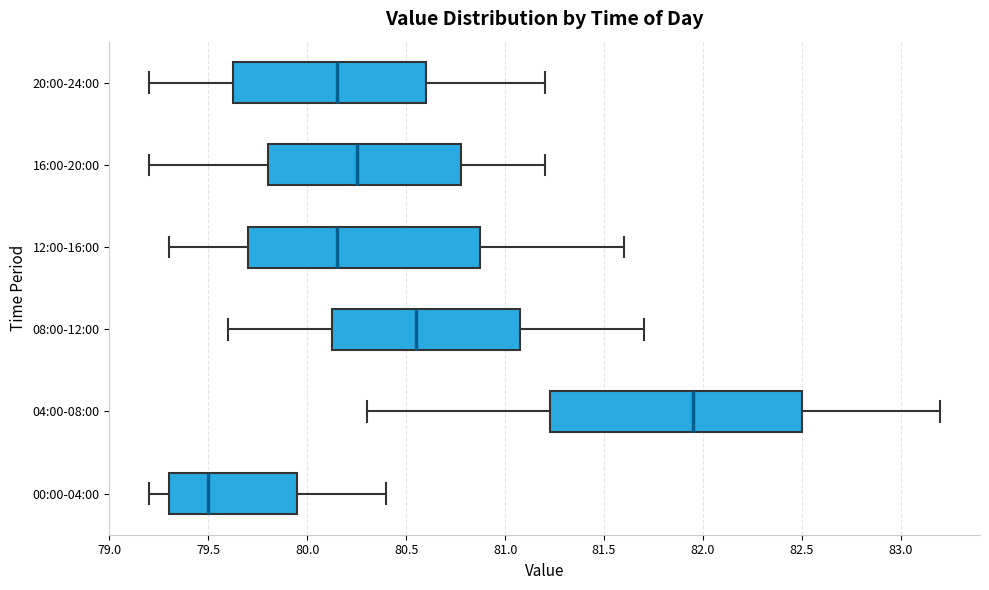

Reading bottom to top, read every box against the x-axis: the position of its median line, the range the box covers, and the ends of its whiskers. The values are not printed on the chart, so give them approximately, as read against the axis.

00:00-04:00: median 79.50, box 79.30 to 79.95, whiskers 79.20 to 80.40
04:00-08:00: median 81.95, box 81.25 to 82.50, whiskers 80.30 to 83.20
08:00-12:00: median 80.55, box 80.15 to 81.10, whiskers 79.60 to 81.70
12:00-16:00: median 80.15, box 79.70 to 80.90, whiskers 79.30 to 81.60
16:00-20:00: median 80.25, box 79.80 to 80.80, whiskers 79.20 to 81.20
20:00-24:00: median 80.15, box 79.65 to 80.60, whiskers 79.20 to 81.20